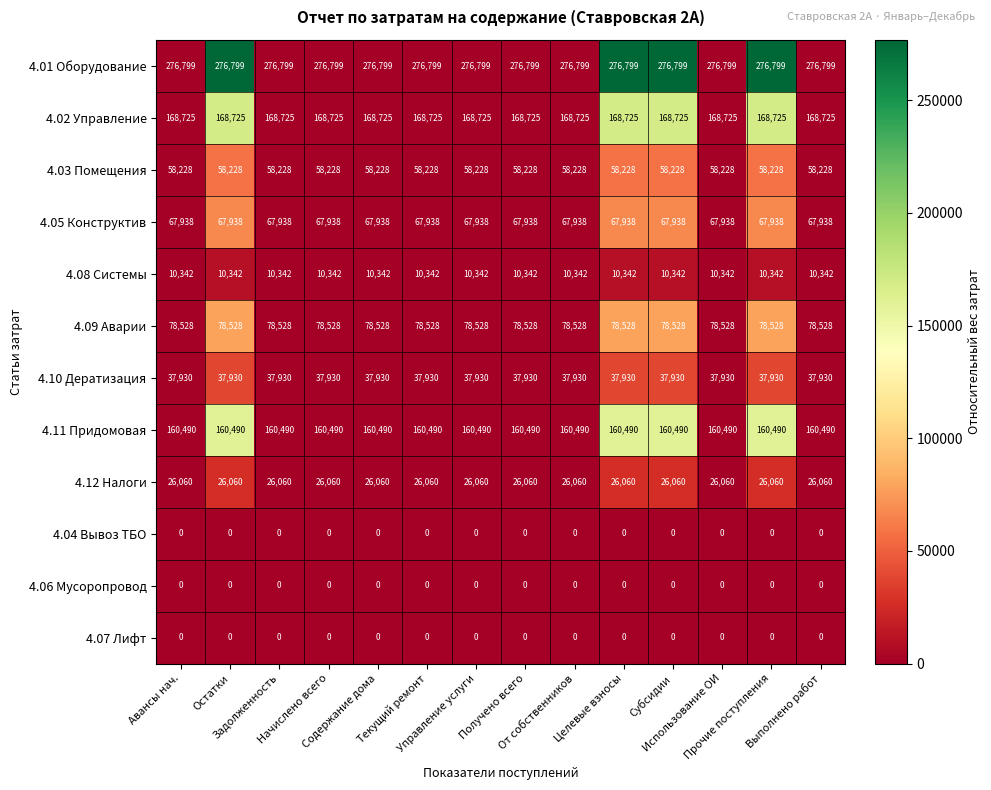

What is the highest value of the 4.02 Управление series?

168725